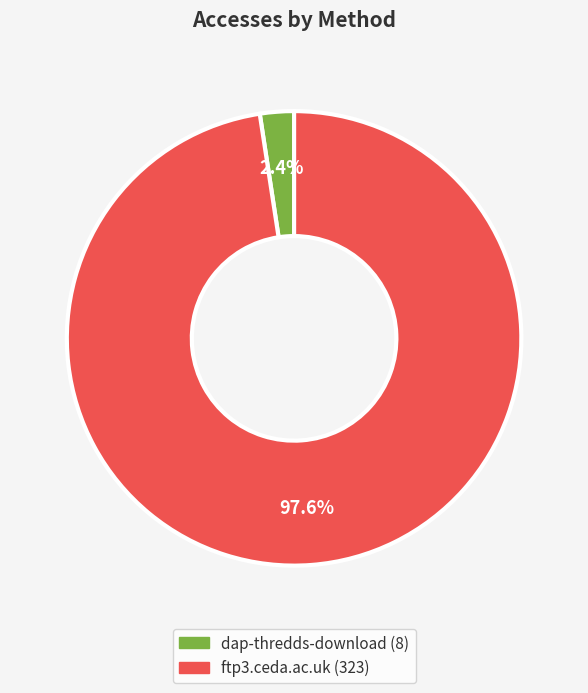

What is the total percentage of ftp3.ceda.ac.uk and dap-thredds-download?

100.0%